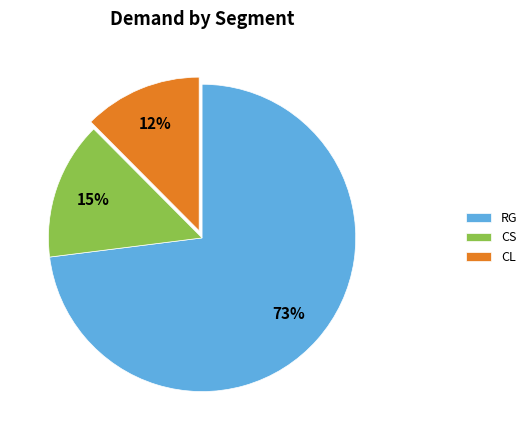

Does any single category account for the majority?

Yes